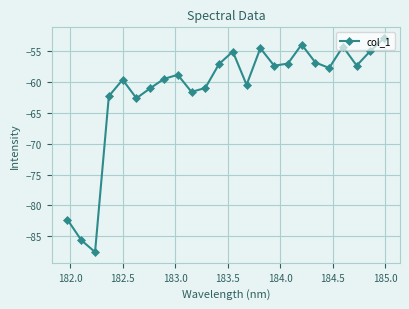

What is the value of the 20th point from the left?

-57.7